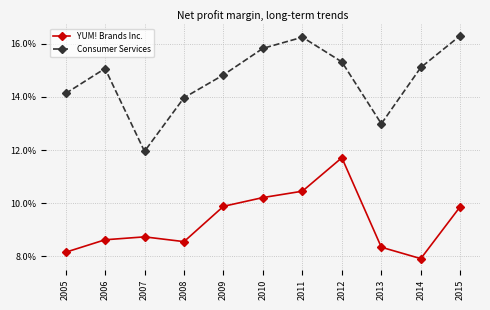

At which category is the sum across all series the highest?

2012